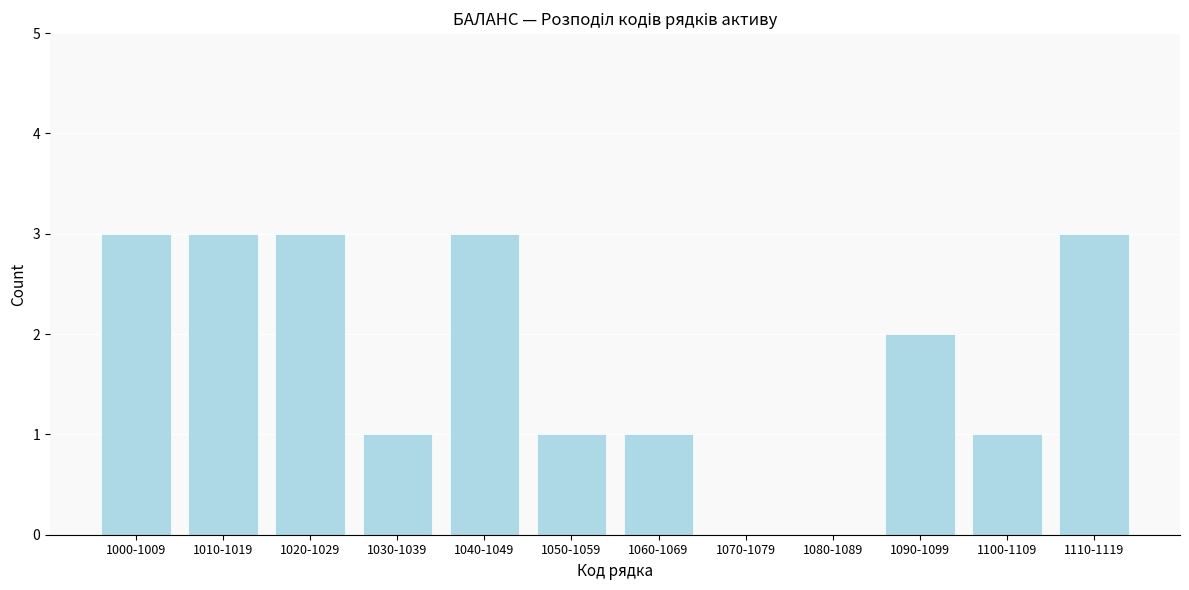

Reading right to left, list all the values displayed in this chart.

1110-1119=3	1100-1109=1	1090-1099=2	1080-1089=0	1070-1079=0	1060-1069=1	1050-1059=1	1040-1049=3	1030-1039=1	1020-1029=3	1010-1019=3	1000-1009=3